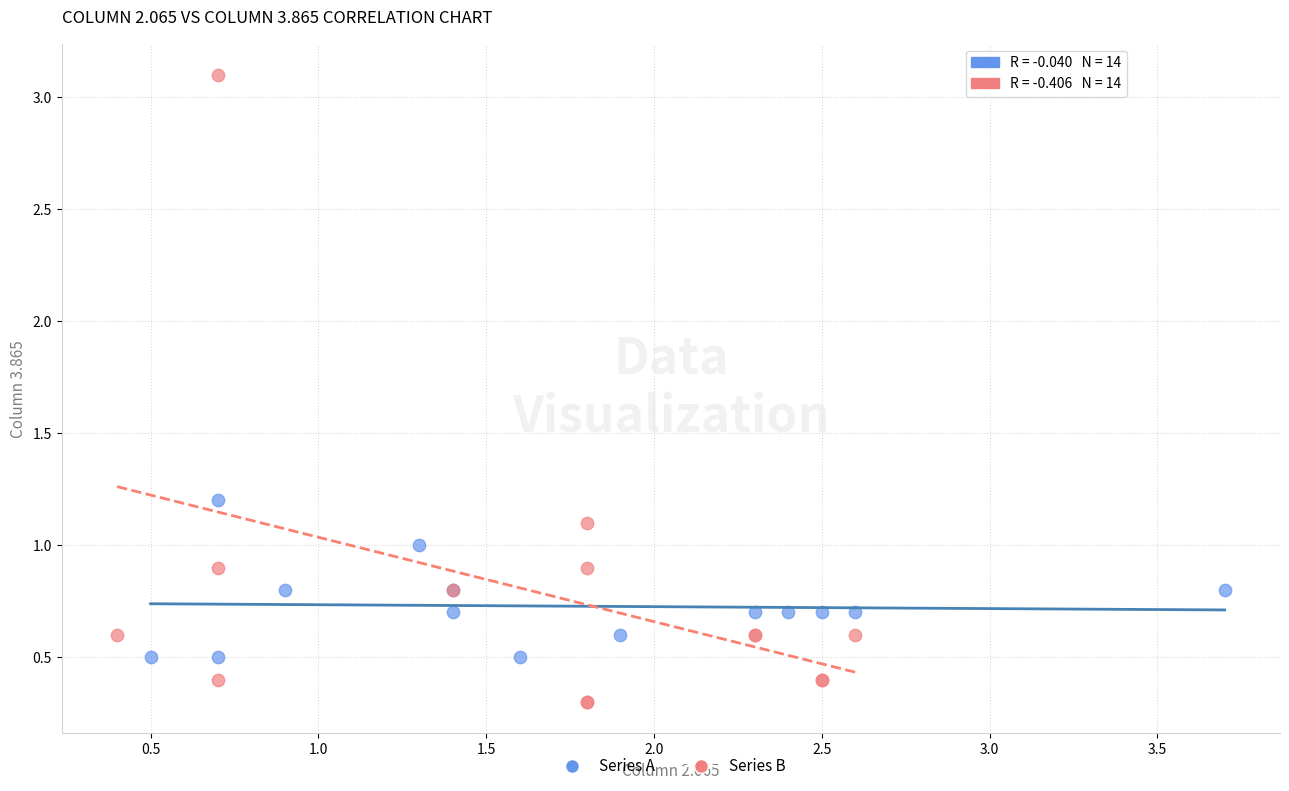

Which series has the widest spread of Y values?

Series B